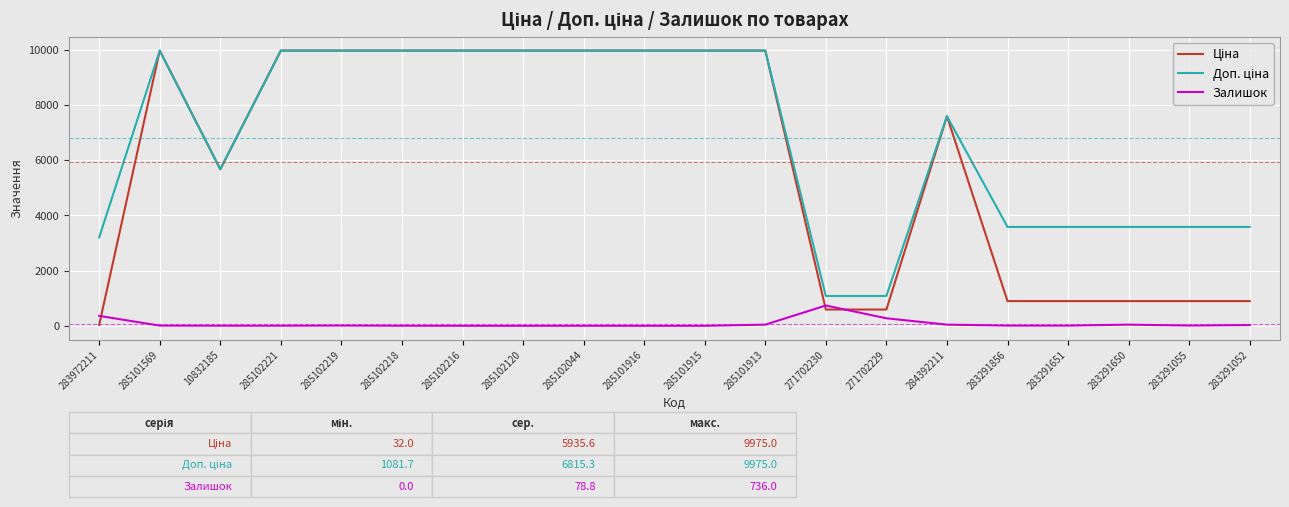

The value of Залишок at 285102216 is 0.0. True or false?

True